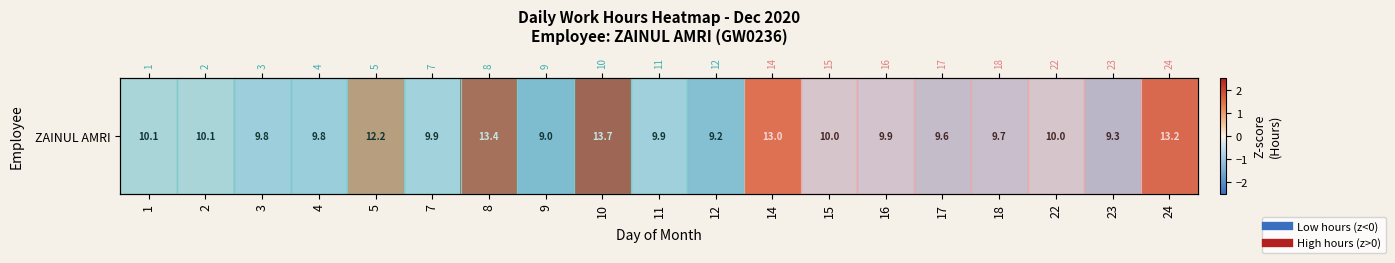

At which category does the chart reach its peak across all series?

10